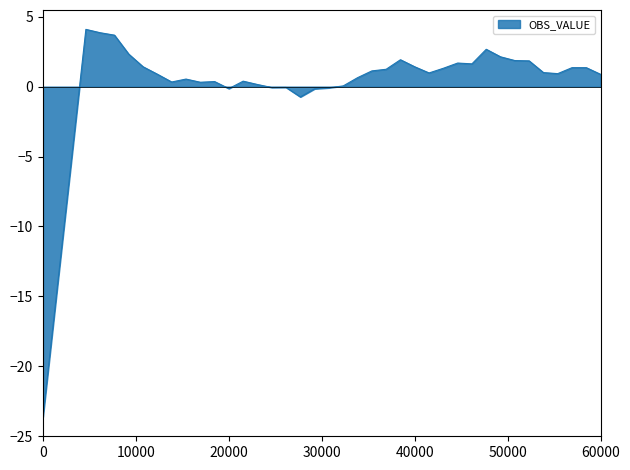

What is the smallest value displayed?

-23.6